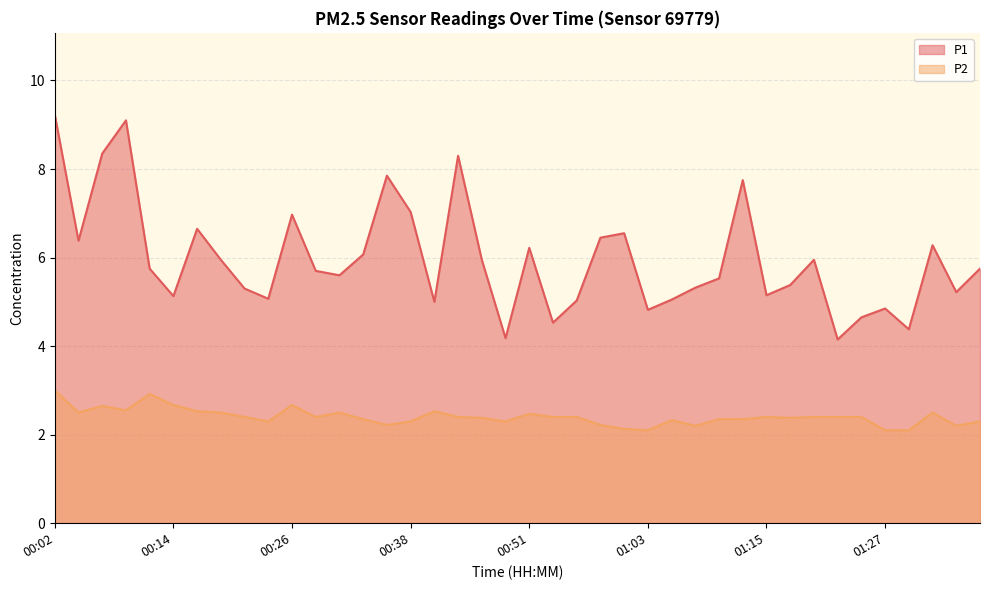

What is the greatest value displayed?

9.2